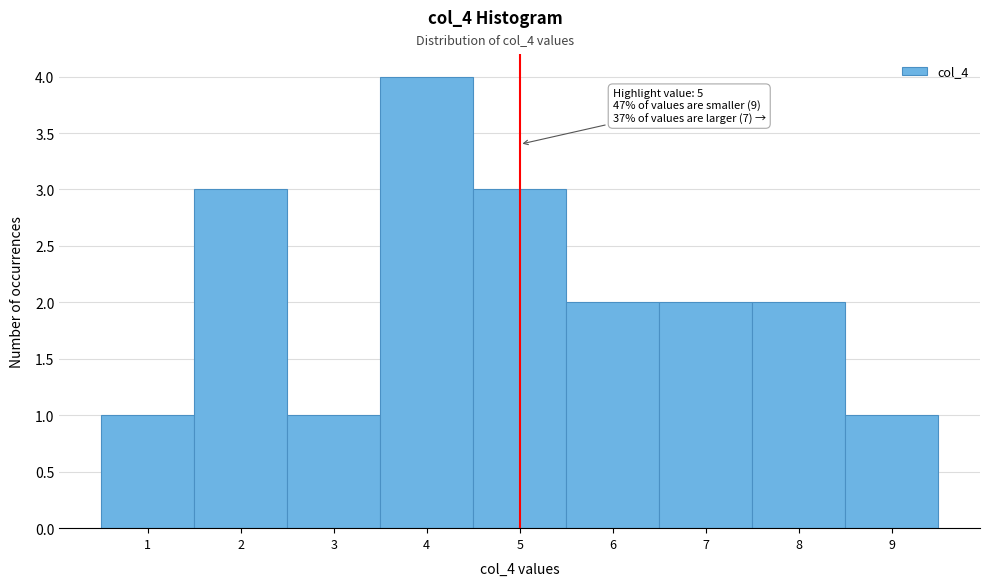

Which range on the x-axis has the tallest bar?

3.5 to 4.5